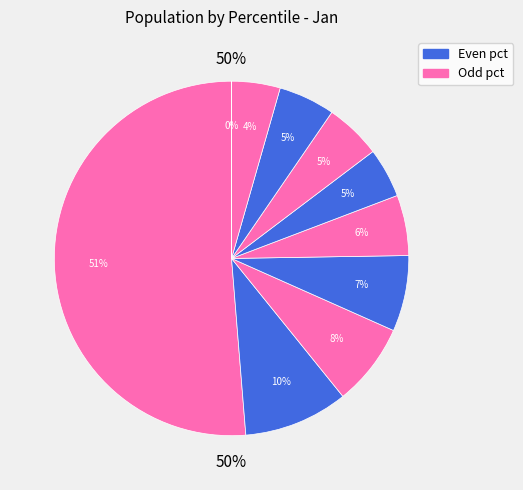

Count the number of slices in the pie.

10